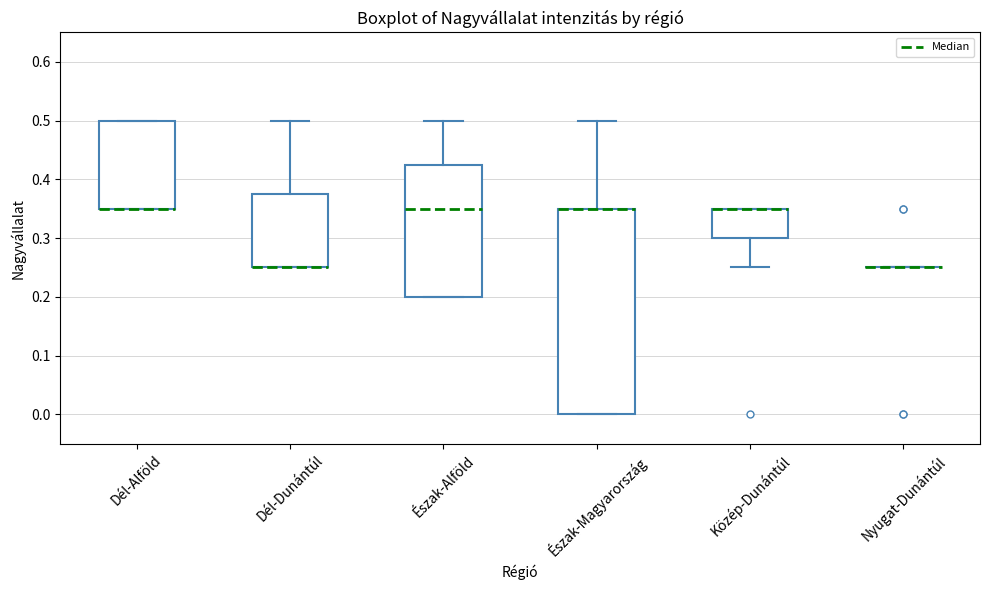

Where is the lower edge of the box for Észak-Alföld on the y-axis? The values are not printed on the chart, so give them approximately, as read against the axis.

0.20